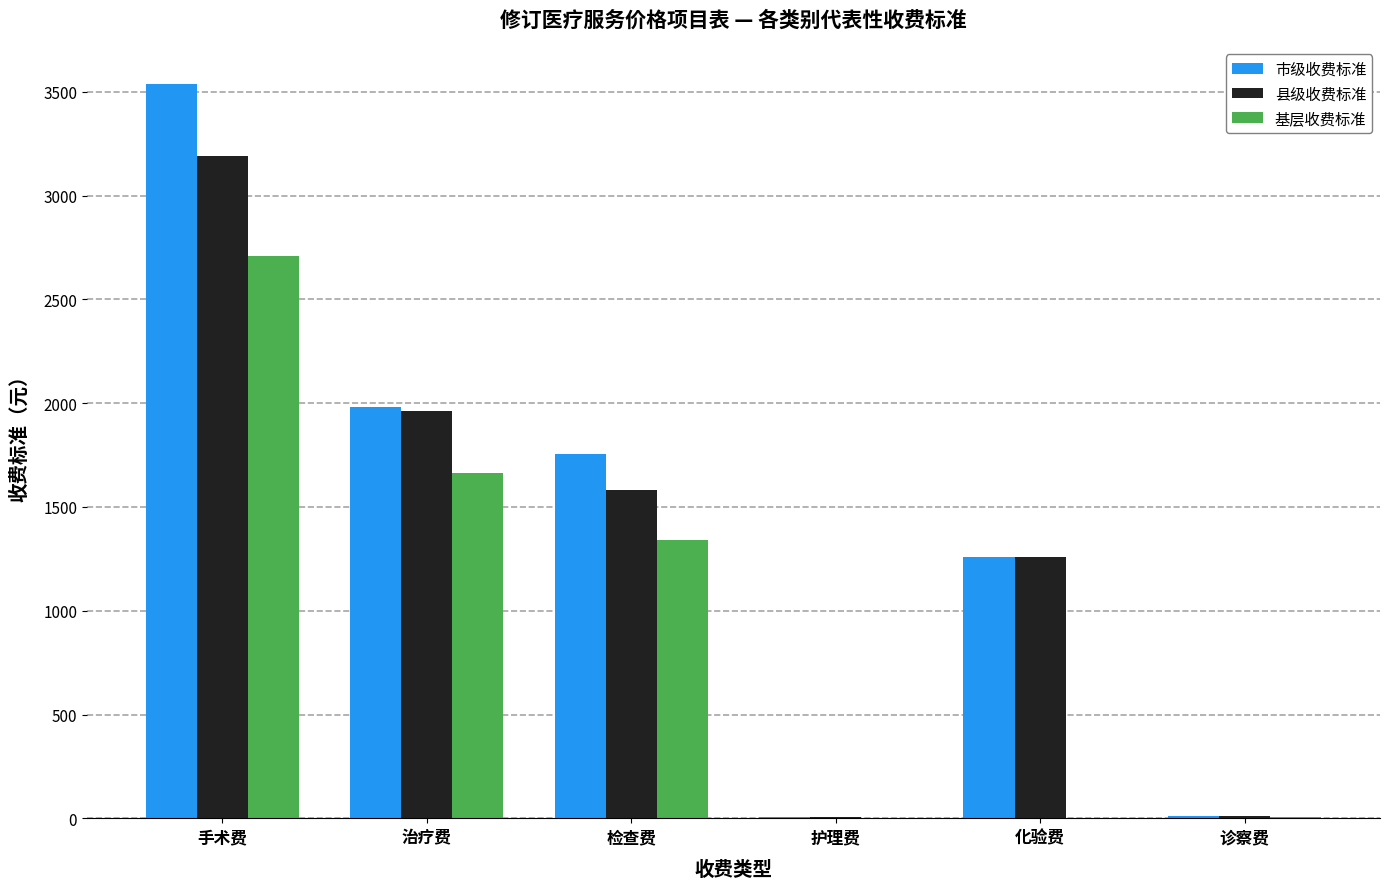

What is the approximate value of 市级收费标准 at 化验费?

1260.0